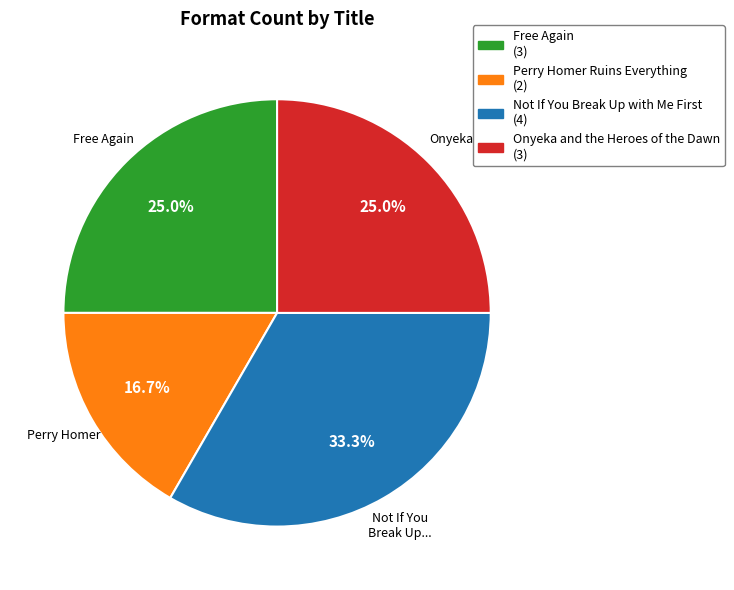

Is there any slice that represents more than half of the pie?

No